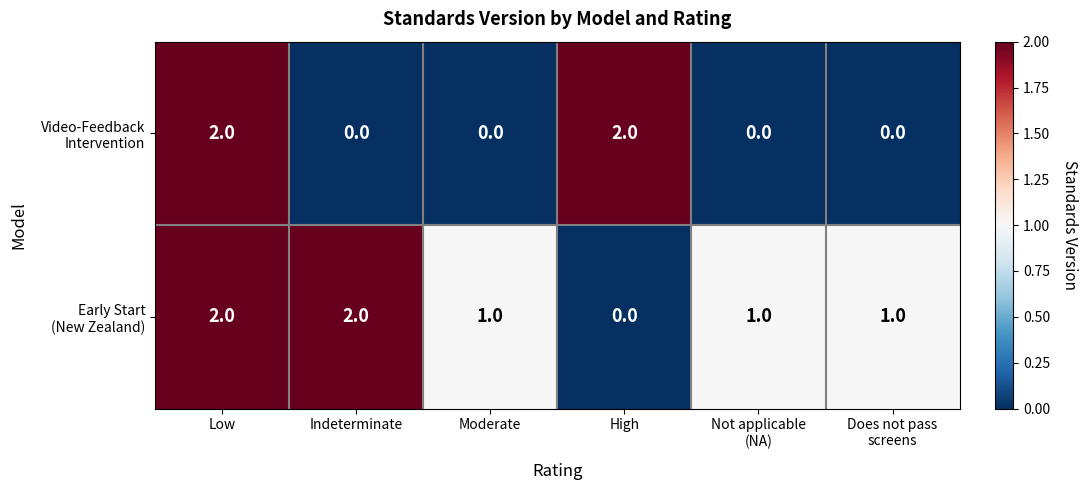

At which category is the sum across all series the highest?

Low